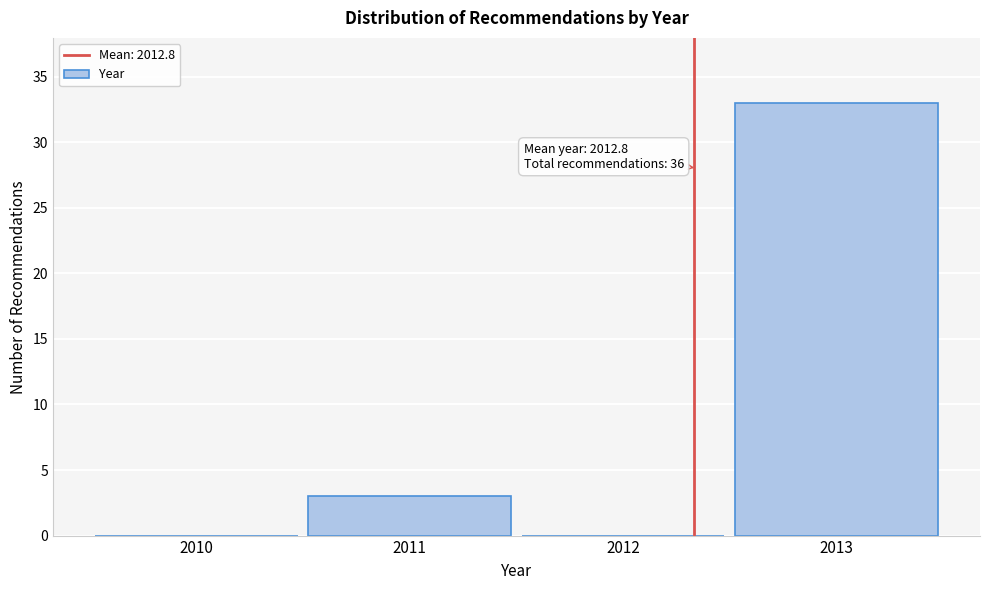

Reading right to left, list all the values displayed in this chart.

2013=33	2012=0	2011=3	2010=0